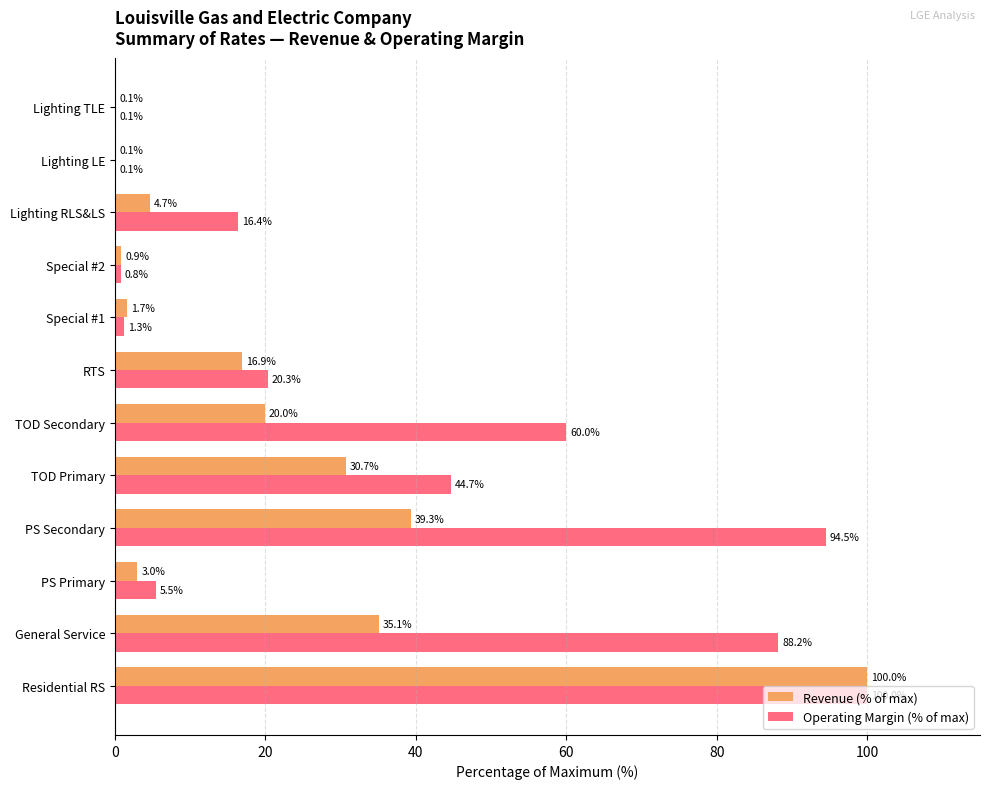

The Operating Margin (% of max) series shows 94.5 at PS Secondary. True or false?

True